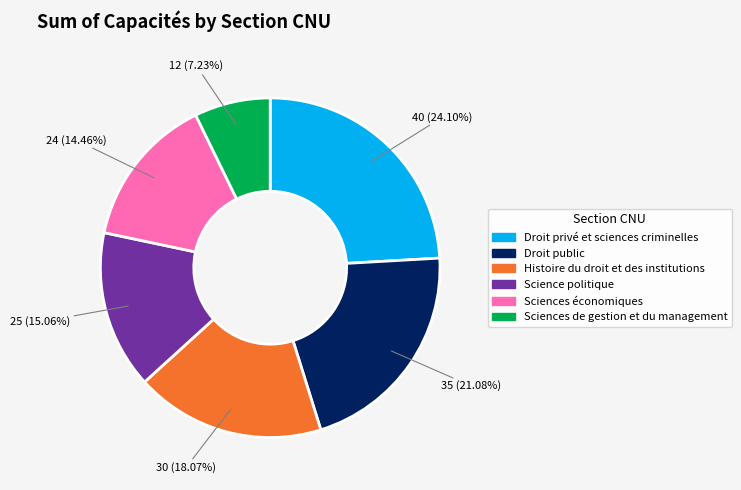

How many slices are in this pie chart?

6